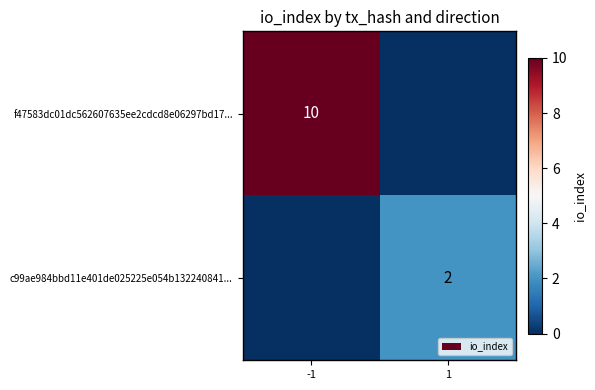

The value of f47583dc01dc562607635ee2cdcd8e06297bd17... at -1 is 13. True or false?

False